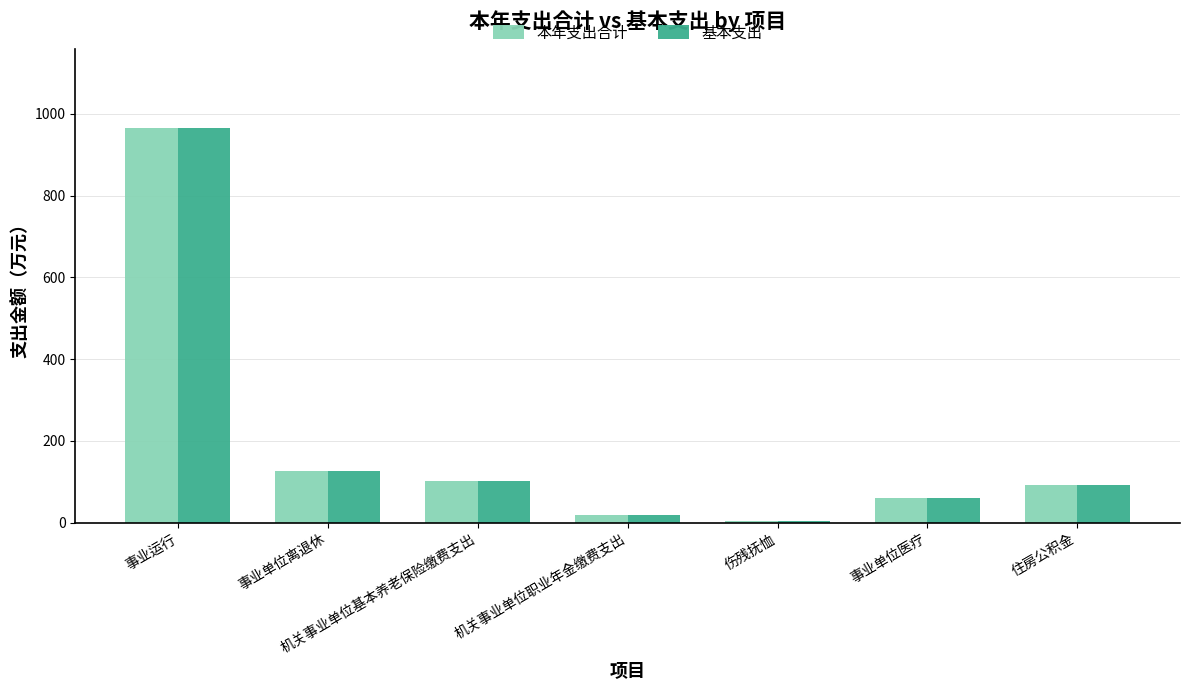

How many categories are shown in the chart?

7